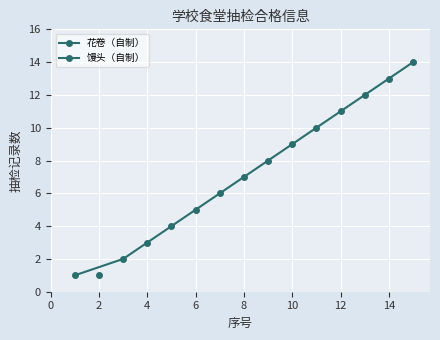

True or false: the data has more than 2 interior local peaks.

False